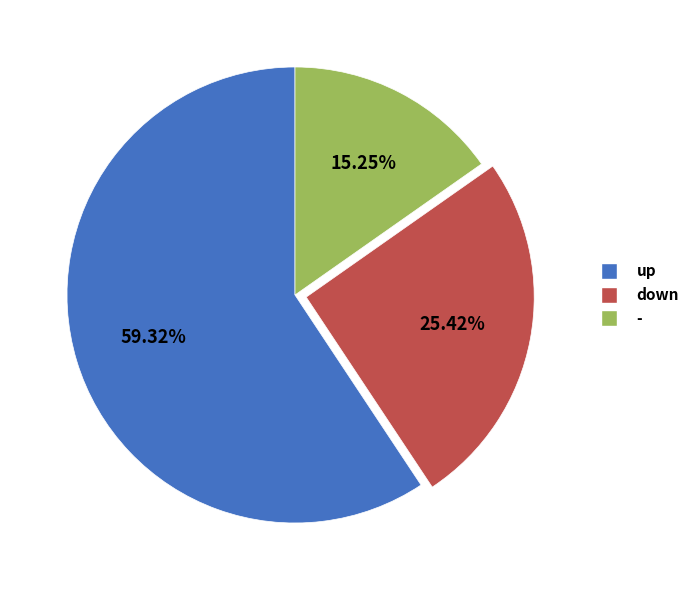

Which slice is the smallest?

-